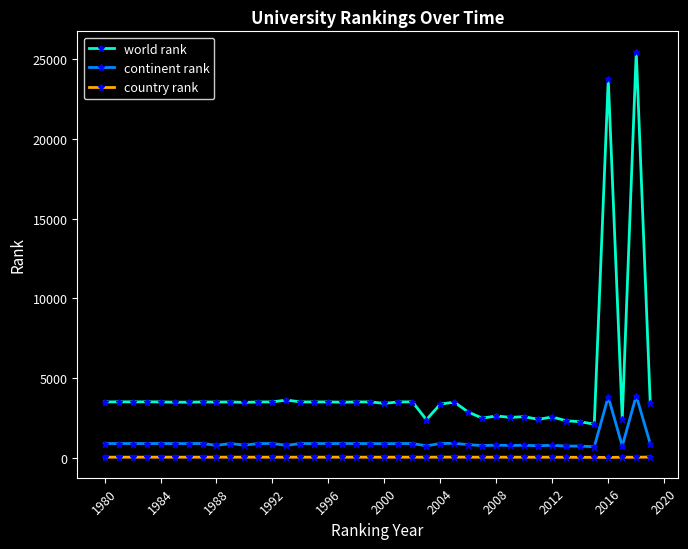

What is the minimum value for continent rank?

708